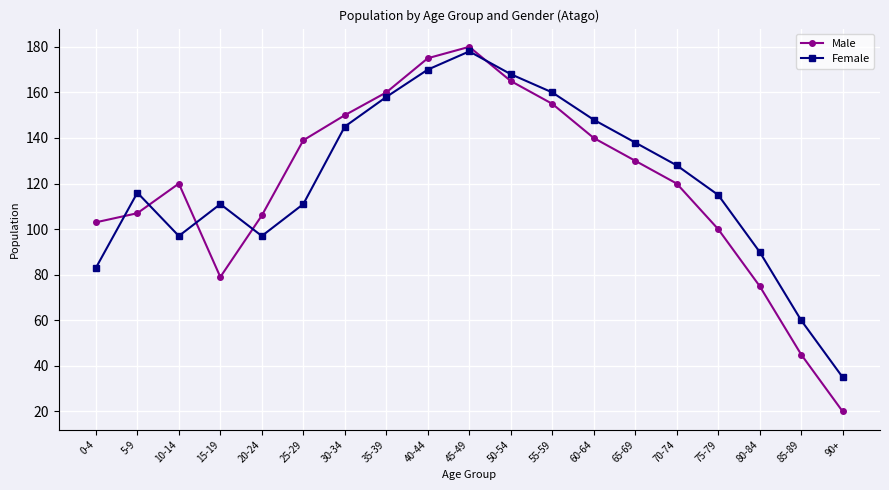

True or false: Male and Female cross at least once.

True